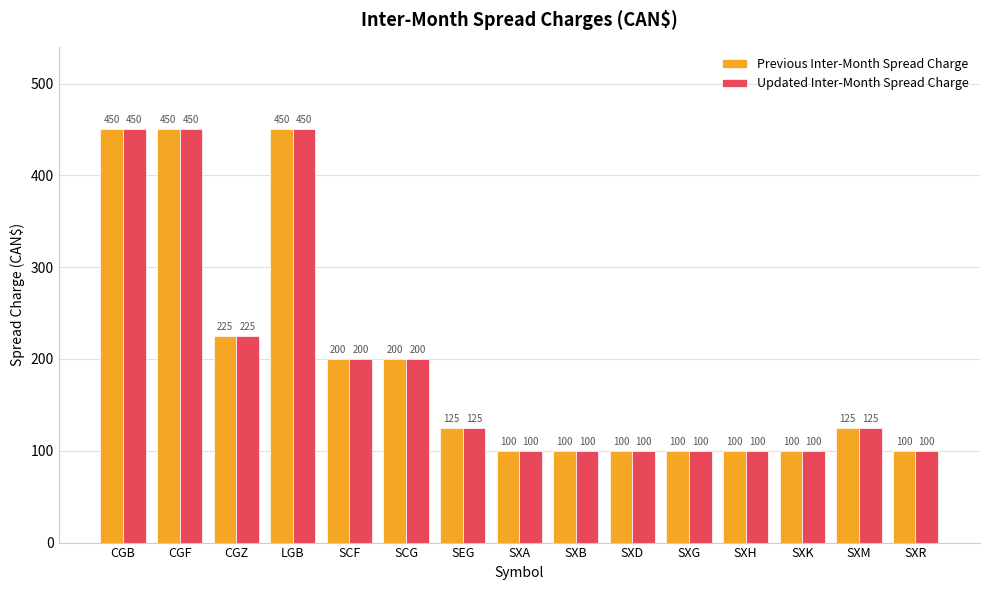

Is it true that Updated Inter-Month Spread Charge equals 643 at CGB?

False